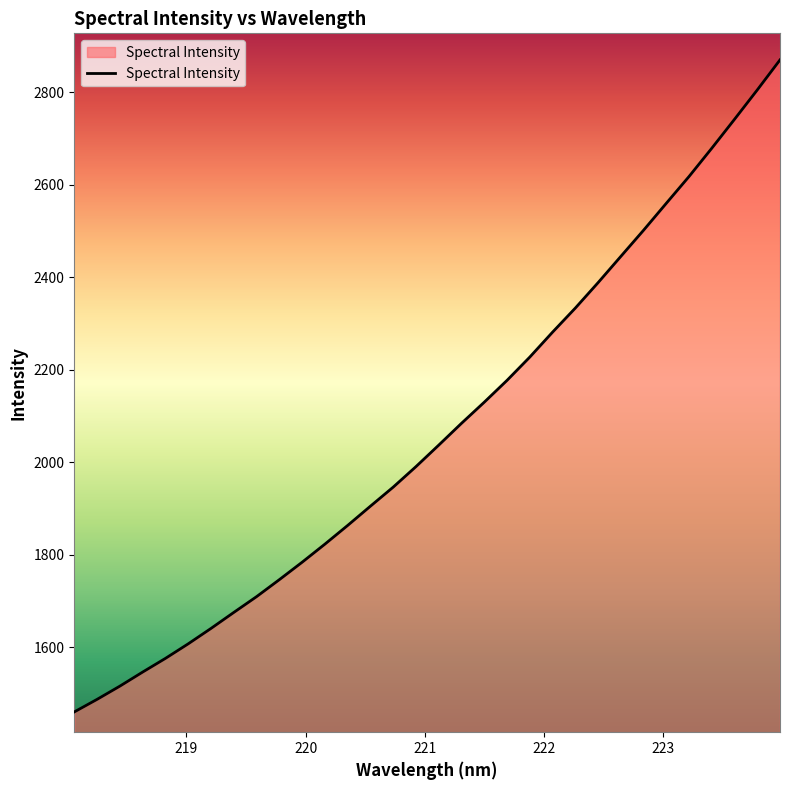

What is the difference between the maximum and minimum values?

1409.1